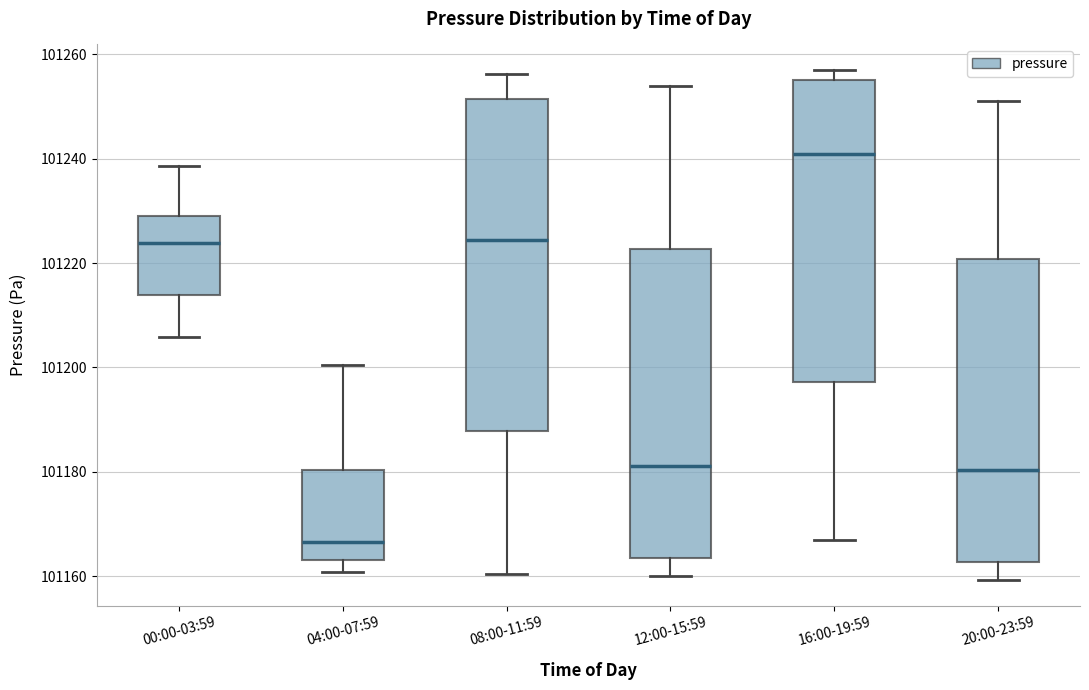

Reading left to right, transcribe this box plot: for each box, give where its median line is, the range the box spans, and where its two whiskers end, as read against the y-axis. The values are not printed on the chart, so give them approximately, as read against the axis.

00:00-03:59: median 101224, box 101214 to 101230, whiskers 101206 to 101238
04:00-07:59: median 101166, box 101164 to 101180, whiskers 101160 to 101200
08:00-11:59: median 101224, box 101188 to 101252, whiskers 101160 to 101256
12:00-15:59: median 101182, box 101164 to 101222, whiskers 101160 to 101254
16:00-19:59: median 101240, box 101198 to 101256, whiskers 101168 to 101258
20:00-23:59: median 101180, box 101162 to 101220, whiskers 101160 to 101252